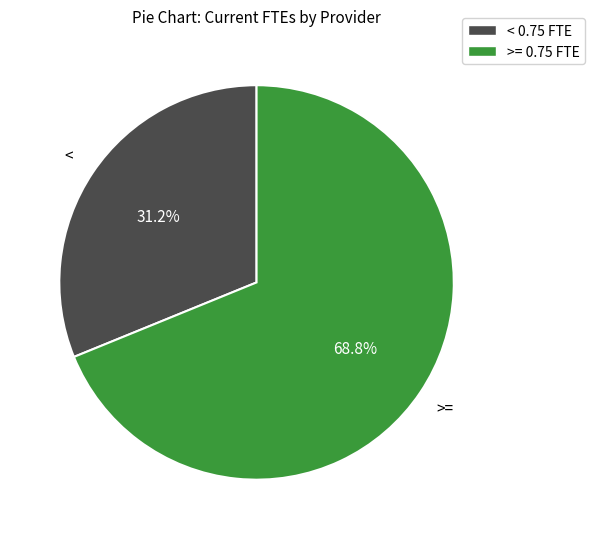

Count the number of slices in the pie.

2